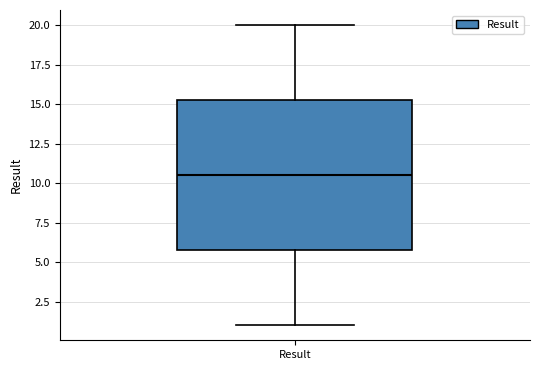

Read this box plot against the y-axis: the position of the median line, the range covered by the box, and the ends of both whiskers. The values are not printed on the chart, so give them approximately, as read against the axis.

median 10.5, box 6.0 to 15.5, whiskers 1.0 to 20.0